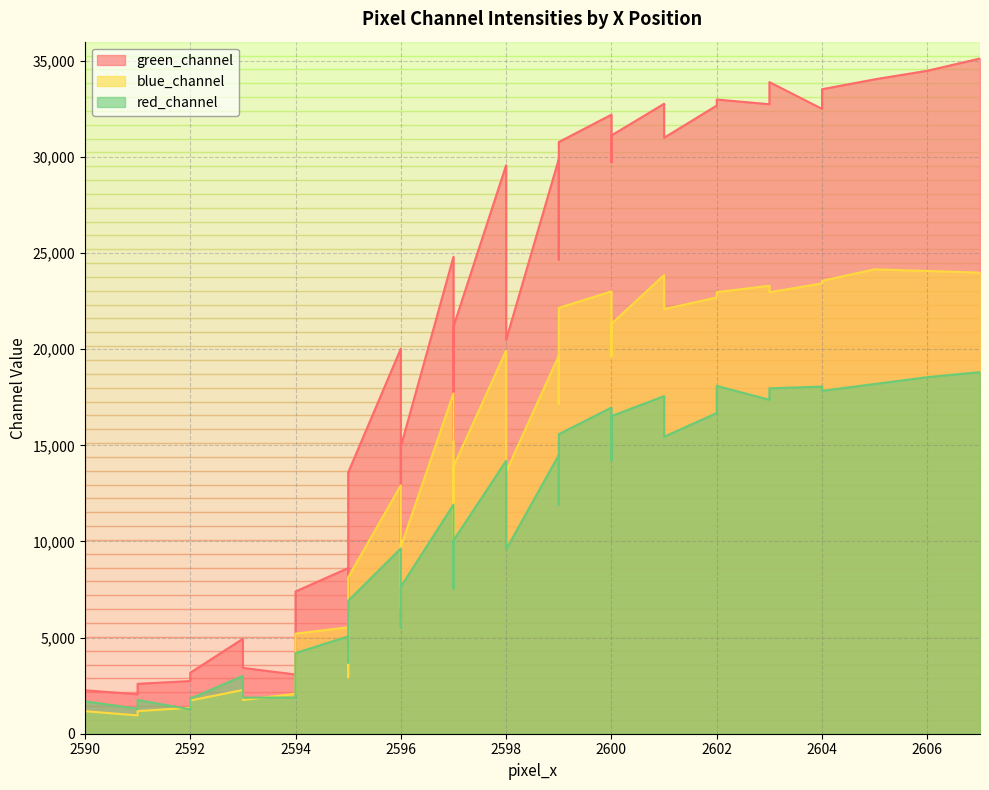

In red_channel, how many points are lower than both neighbors (excluding endpoints)?

3